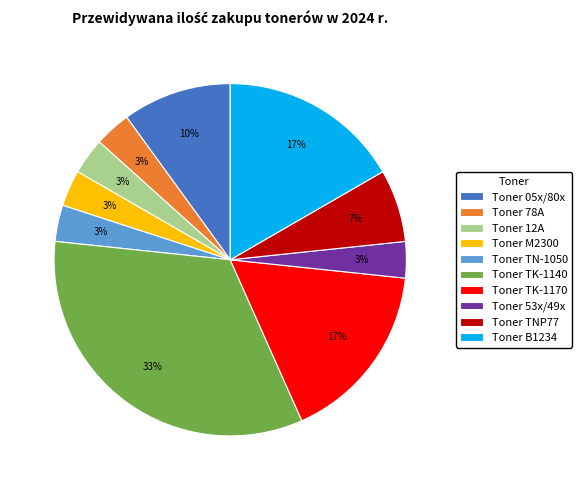

The Toner B1234 slice represents 17% of the pie. True or false?

True